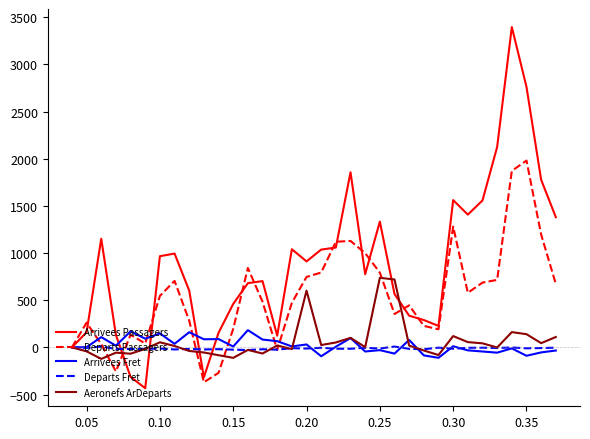

Which series has the largest total across all categories?

Arrivees Passagers